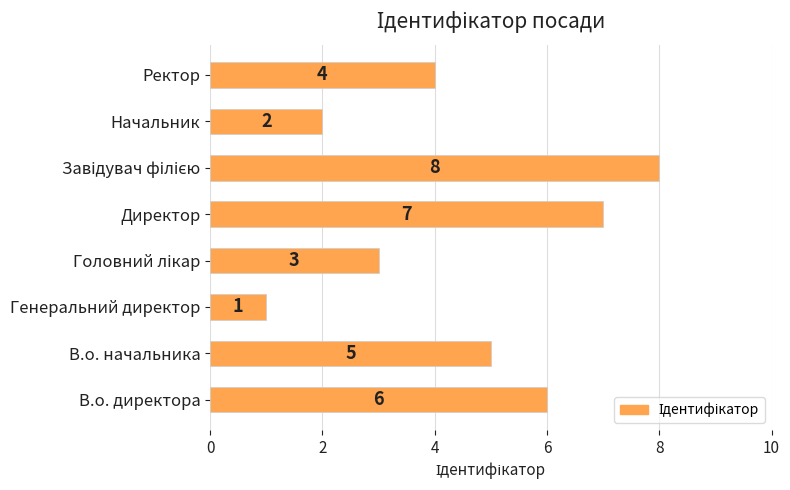

What is the maximum value shown in the chart?

8